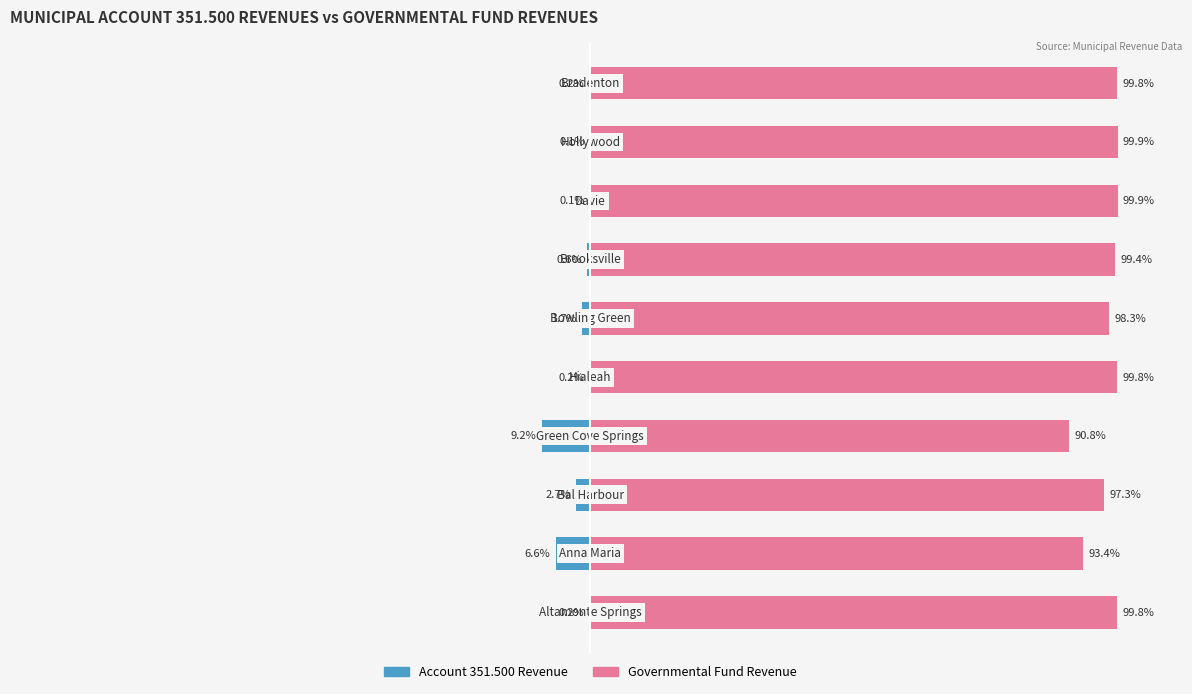

Reading left to right, what are all the values shown in this chart?

Account 351.500 Revenue: -0.2	-6.6	-2.7	-9.2	-0.2	-1.7	-0.6	-0.1	-0.1	-0.2
Governmental Fund Revenue: 99.8	93.4	97.3	90.8	99.8	98.3	99.4	99.9	99.9	99.8